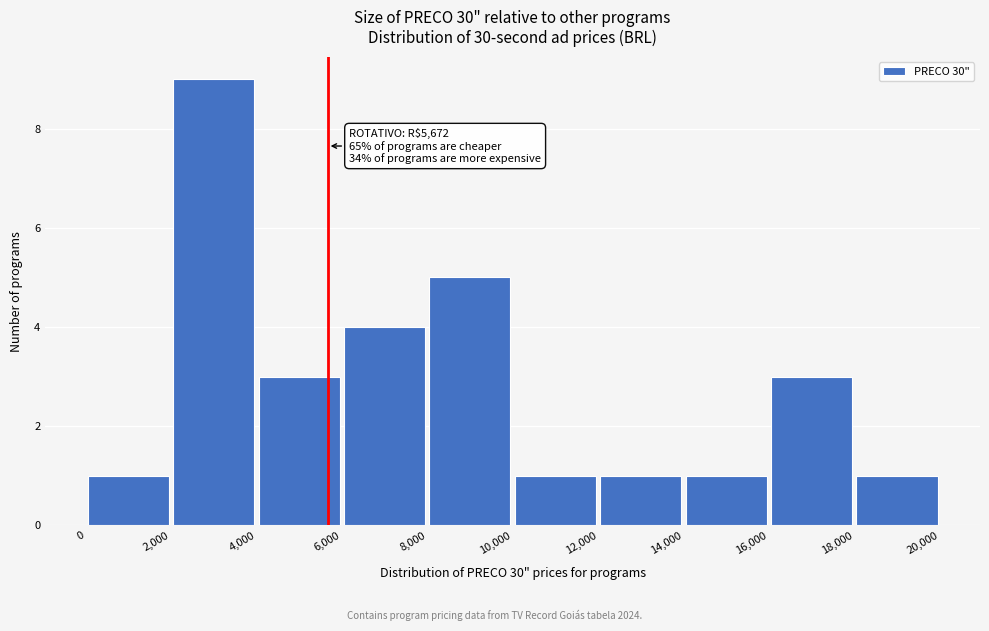

Over which range of the x-axis is the bar tallest?

2,000 to 4,000